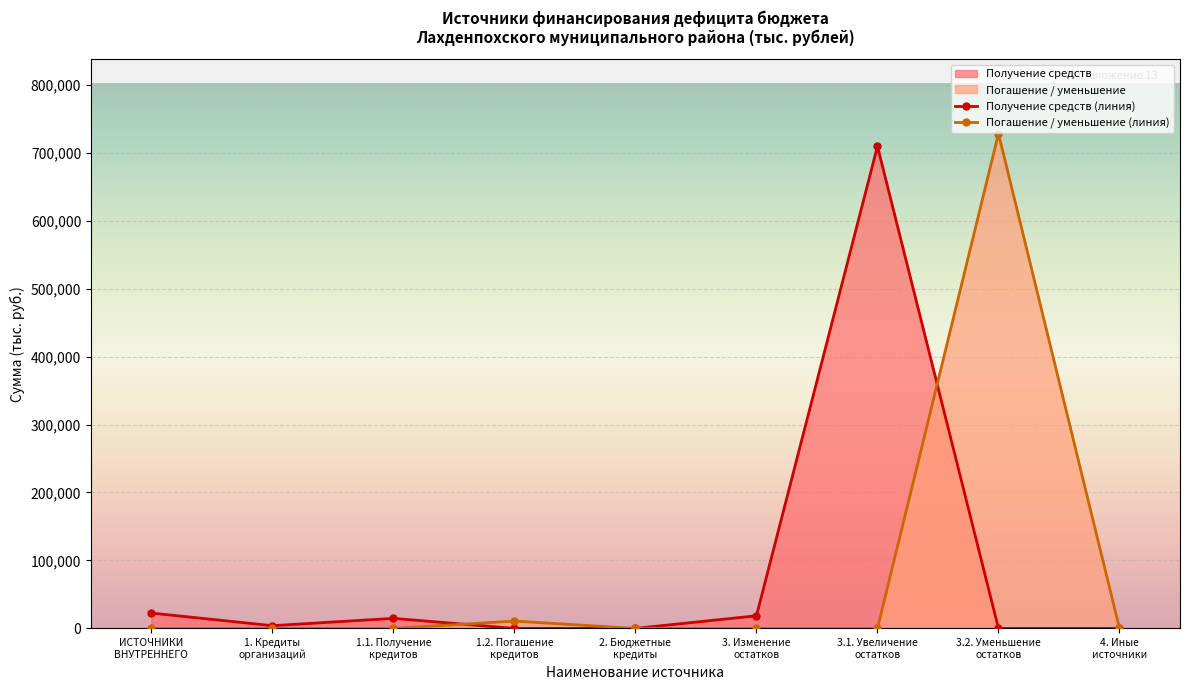

At which label does Сумма (тыс. руб.) reach its peak?

3.2. Уменьшение остатков средств